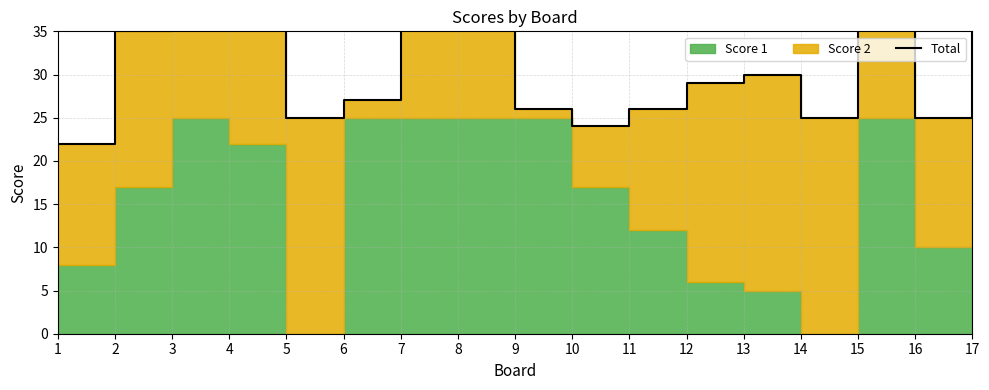

How many data points are less than 29?

8